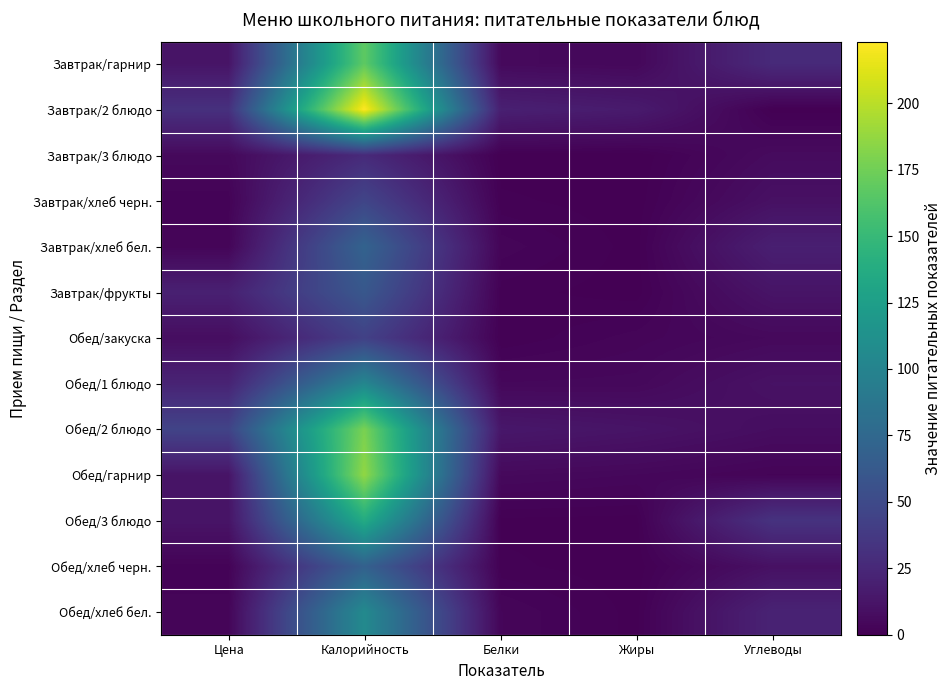

Between Углеводы and Белки, which is larger?

Углеводы